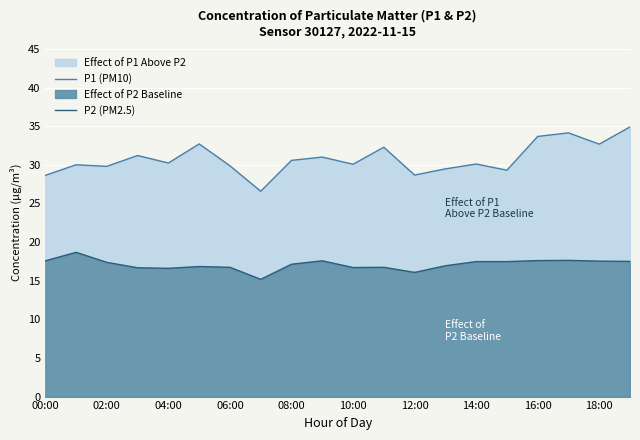

Count the number of categories in the chart.

20